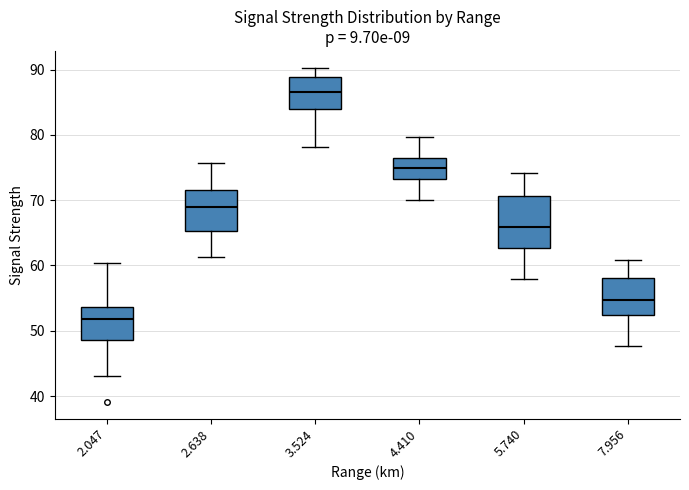

Comparing the boxes themselves (not the whiskers), which one is the tallest?

5.740